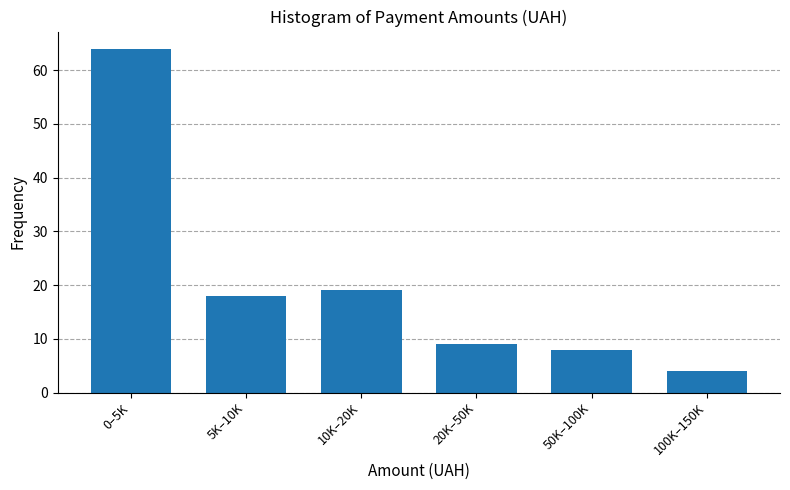

Reading left to right, transcribe all the data shown in this chart.

64	18	19	9	8	4